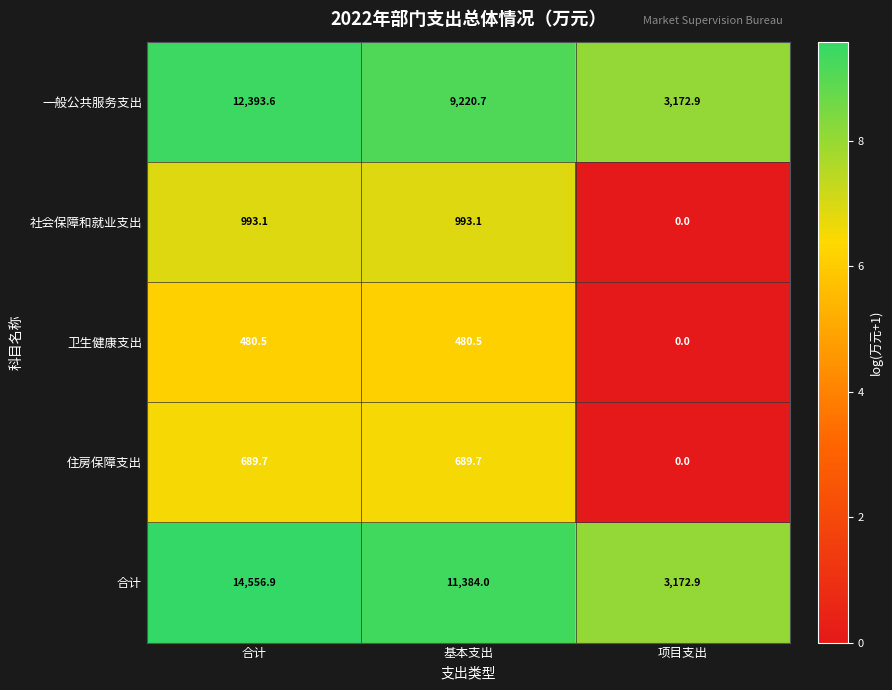

Rank the series at 合计 from highest to lowest value.

合计, 一般公共服务支出, 社会保障和就业支出, 住房保障支出, 卫生健康支出